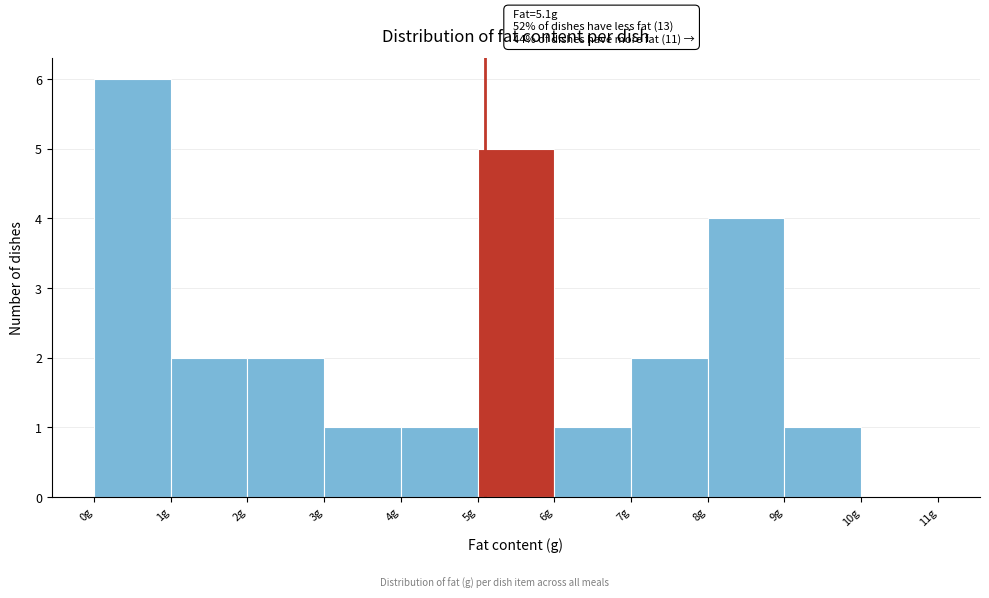

Which range on the x-axis has the tallest bar?

0 to 1